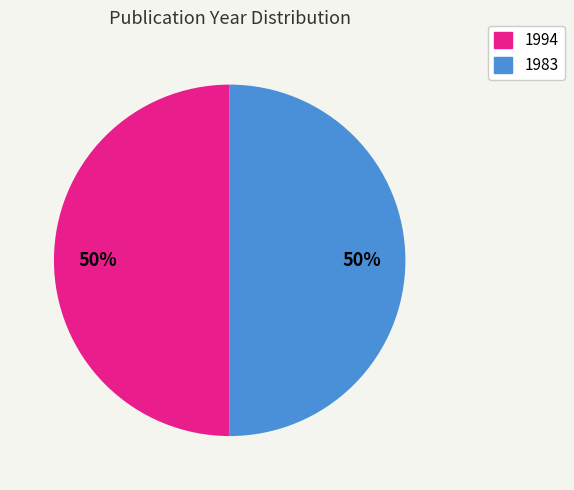

How many slices are in this pie chart?

2